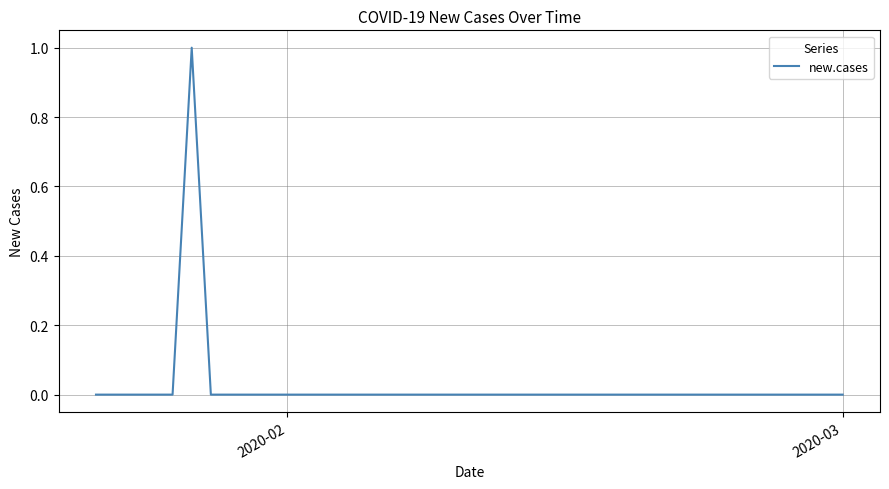

How many distinct data groups are displayed?

1